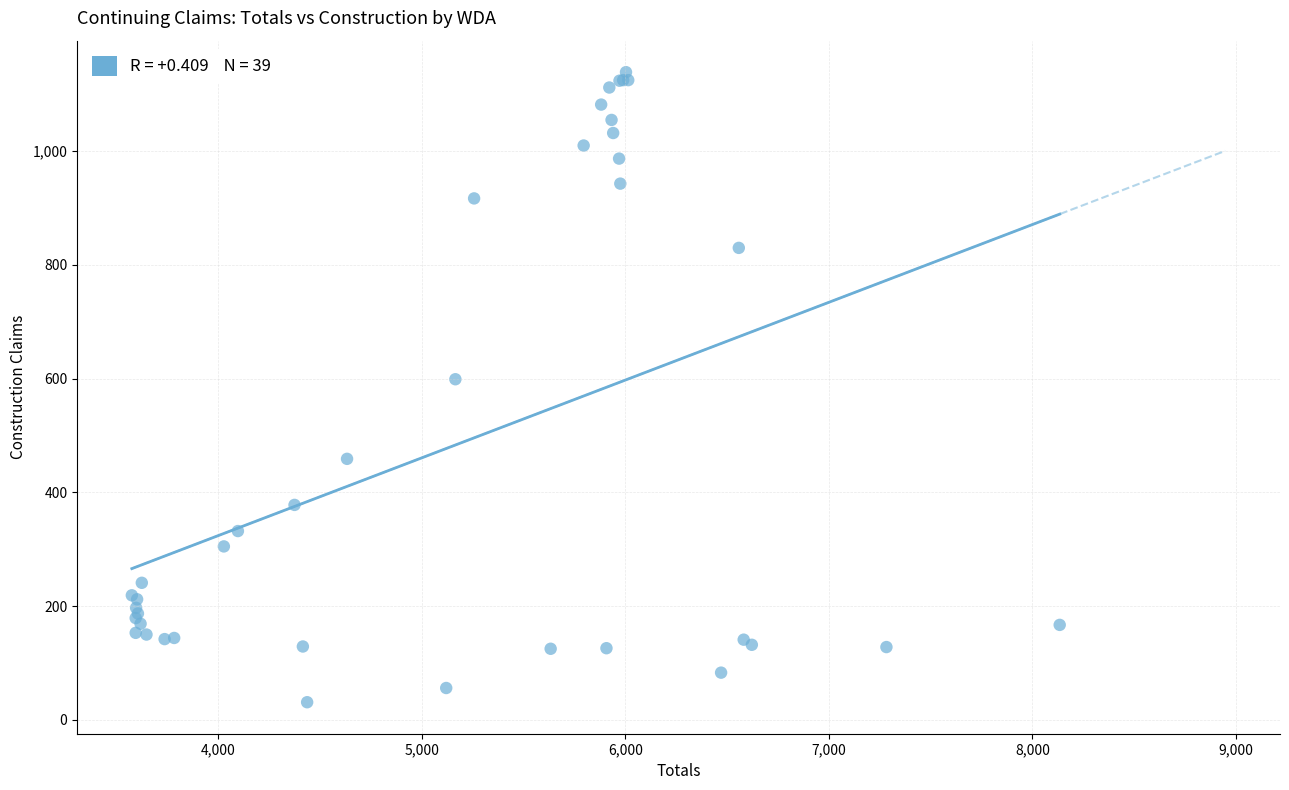

What Y value in the scatter plot is closest to 585?

599